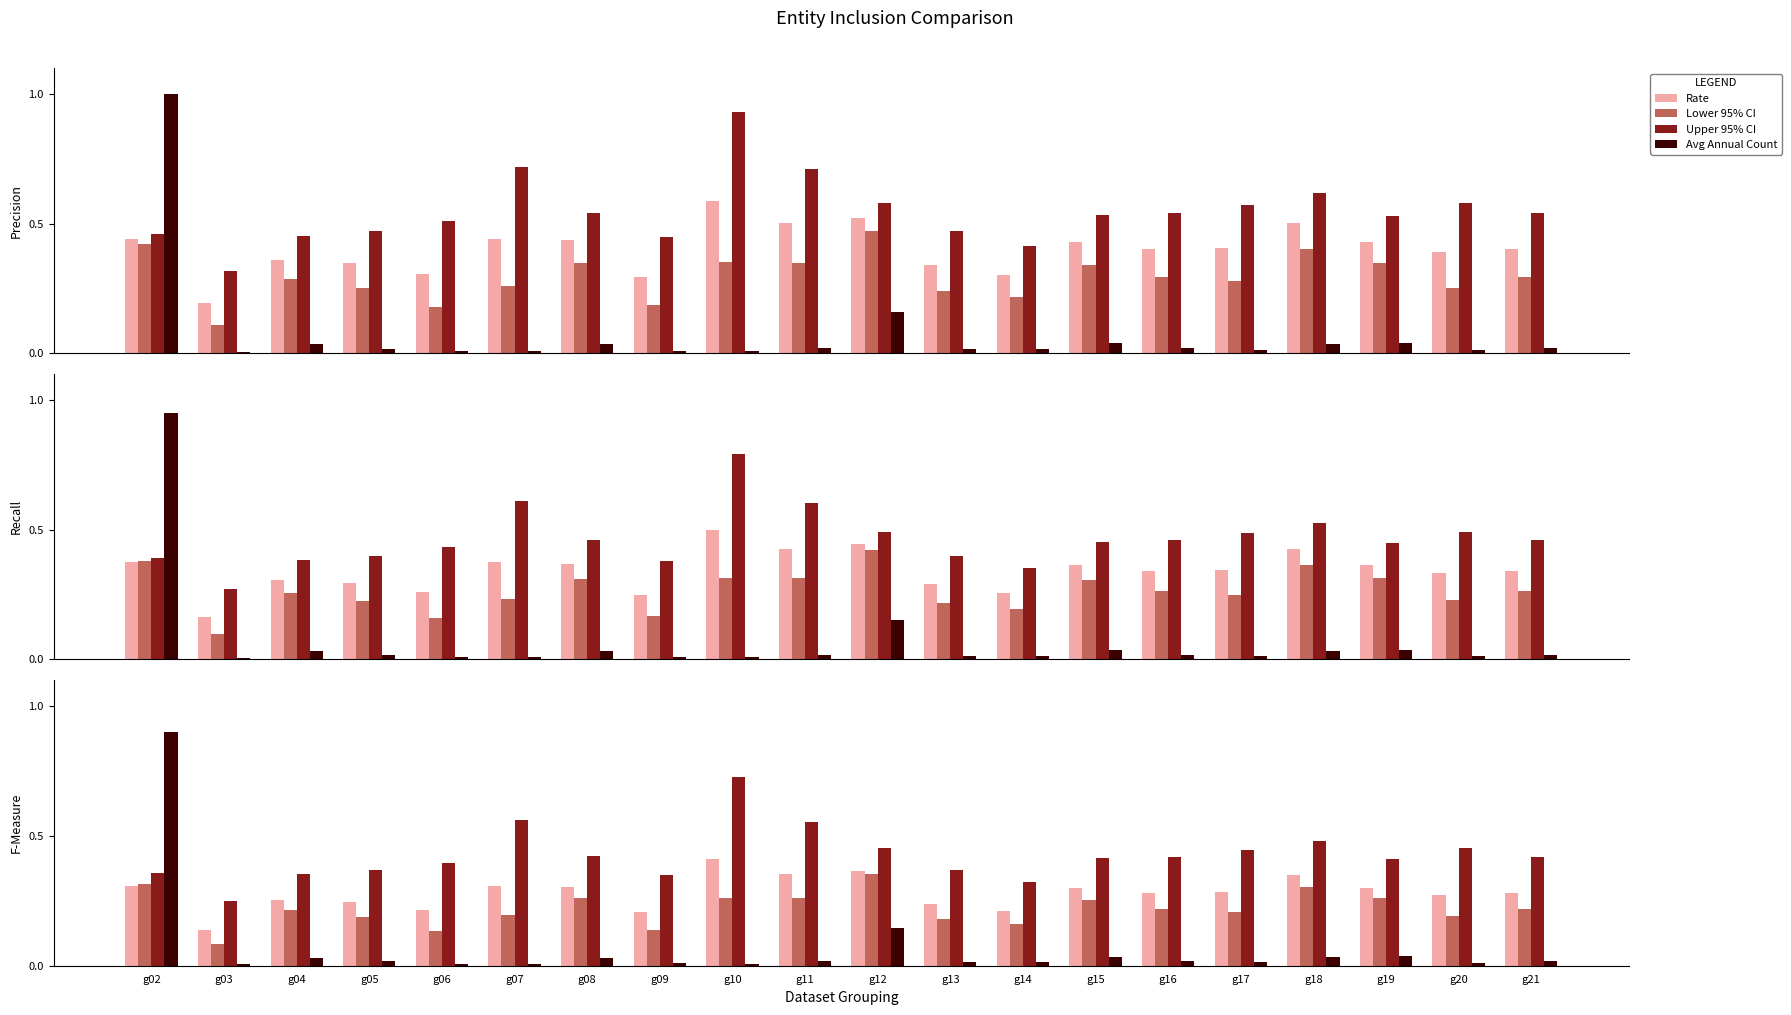

How many bars are there in each group?

4